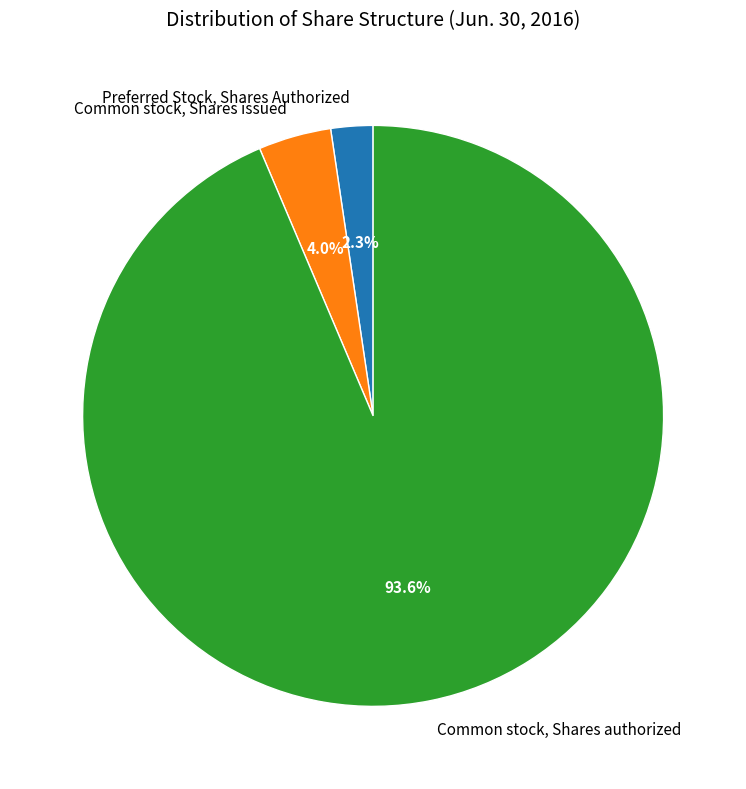

To the nearest percent, what percentage of the pie is Common stock, Shares authorized?

94%